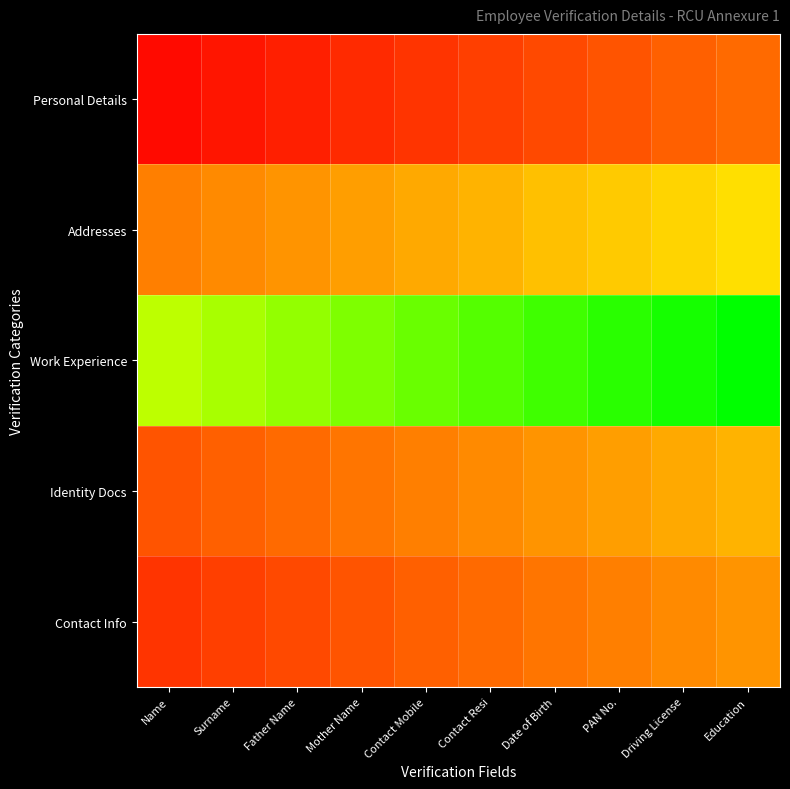

Reading right to left, list all the values displayed in this chart.

Personal Details: Education=0.3	Driving License=0.2	PAN No.=0.2	Date of Birth=0.2	Contact Resi=0.2	Contact Mobile=0.1	Mother Name=0.1	Father Name=0.1	Surname=0.1	Name=0.0
Addresses: Education=0.6	Driving License=0.6	PAN No.=0.5	Date of Birth=0.5	Contact Resi=0.5	Contact Mobile=0.4	Mother Name=0.4	Father Name=0.4	Surname=0.4	Name=0.3
Work Experience: Education=1.0	Driving License=1.0	PAN No.=0.9	Date of Birth=0.9	Contact Resi=0.9	Contact Mobile=0.9	Mother Name=0.8	Father Name=0.8	Surname=0.8	Name=0.8
Identity Docs: Education=0.5	Driving License=0.4	PAN No.=0.4	Date of Birth=0.4	Contact Resi=0.4	Contact Mobile=0.3	Mother Name=0.3	Father Name=0.3	Surname=0.2	Name=0.2
Contact Info: Education=0.4	Driving License=0.4	PAN No.=0.3	Date of Birth=0.3	Contact Resi=0.3	Contact Mobile=0.2	Mother Name=0.2	Father Name=0.2	Surname=0.2	Name=0.1